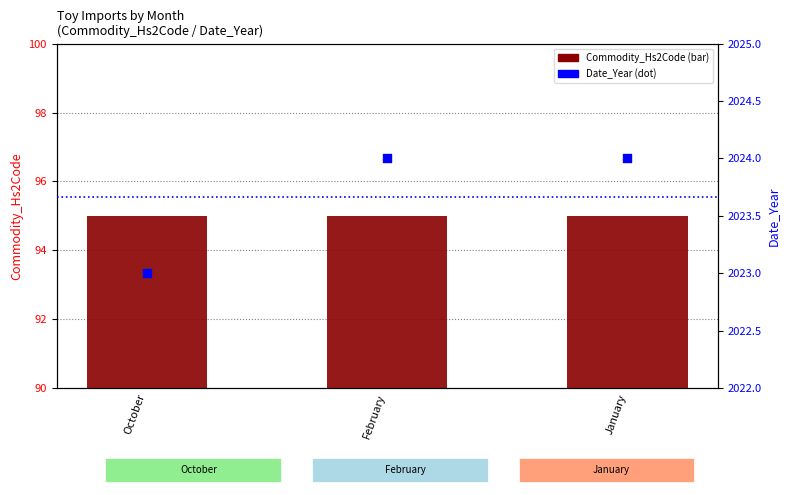

What are all the series names shown in the legend?

Commodity_Hs2Code, Date_Year